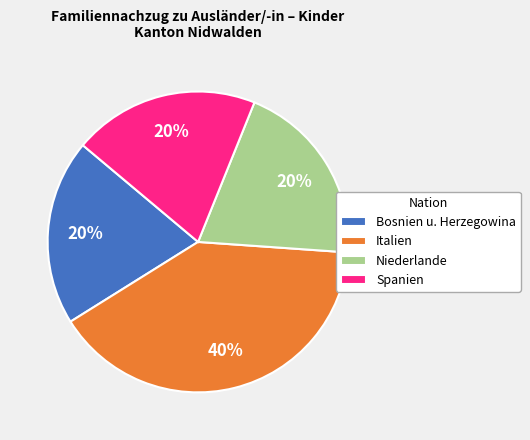

Is the sum of Niederlande and Italien greater than half?

Yes